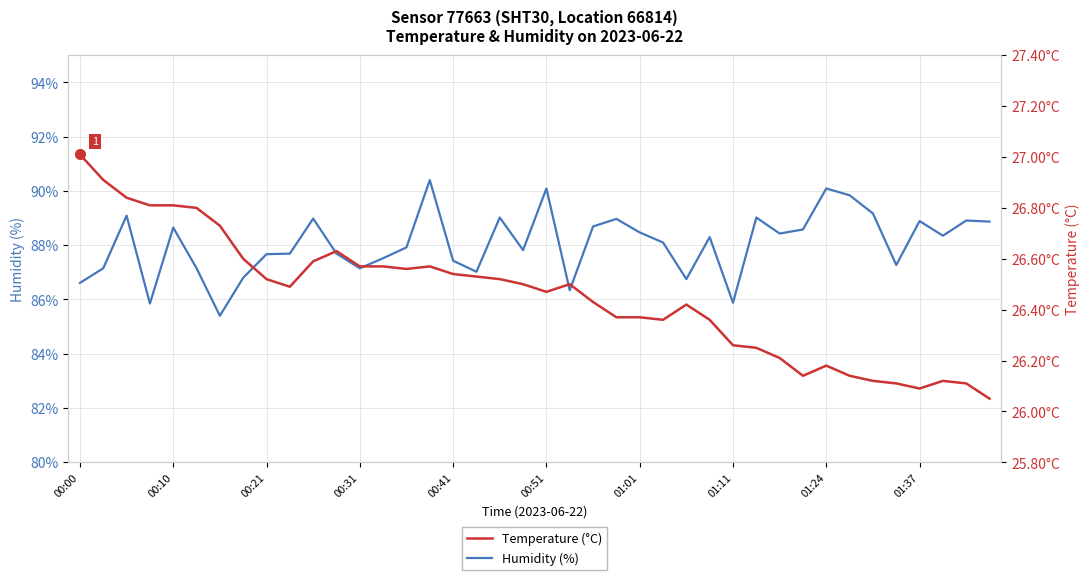

What is the sum of all Temperature (°C) values?

1058.2